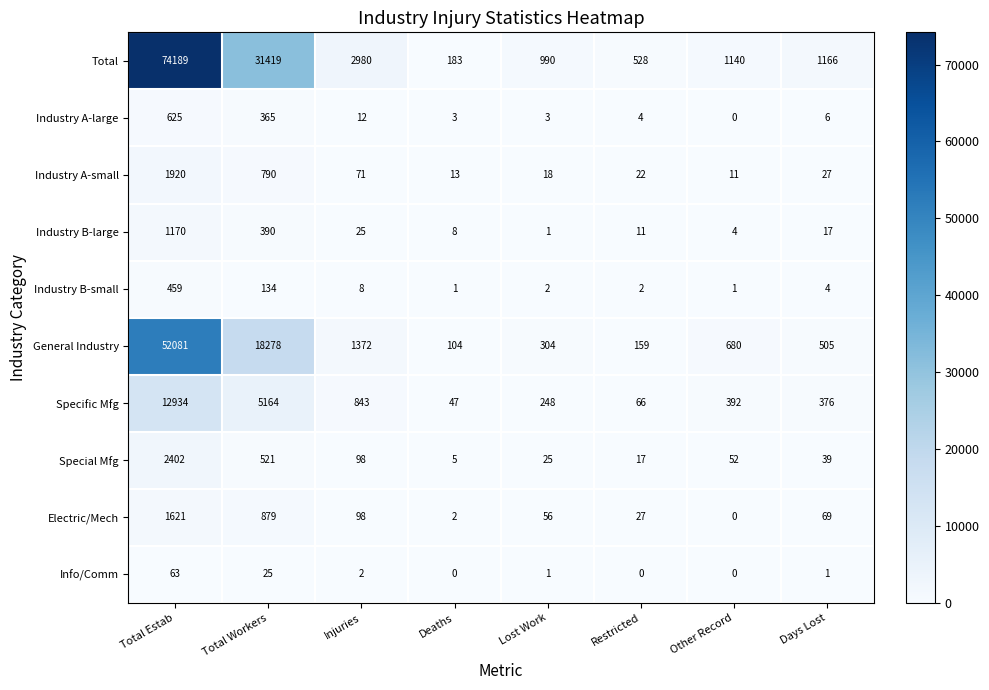

Which label corresponds to the largest value in the chart?

Total Estab